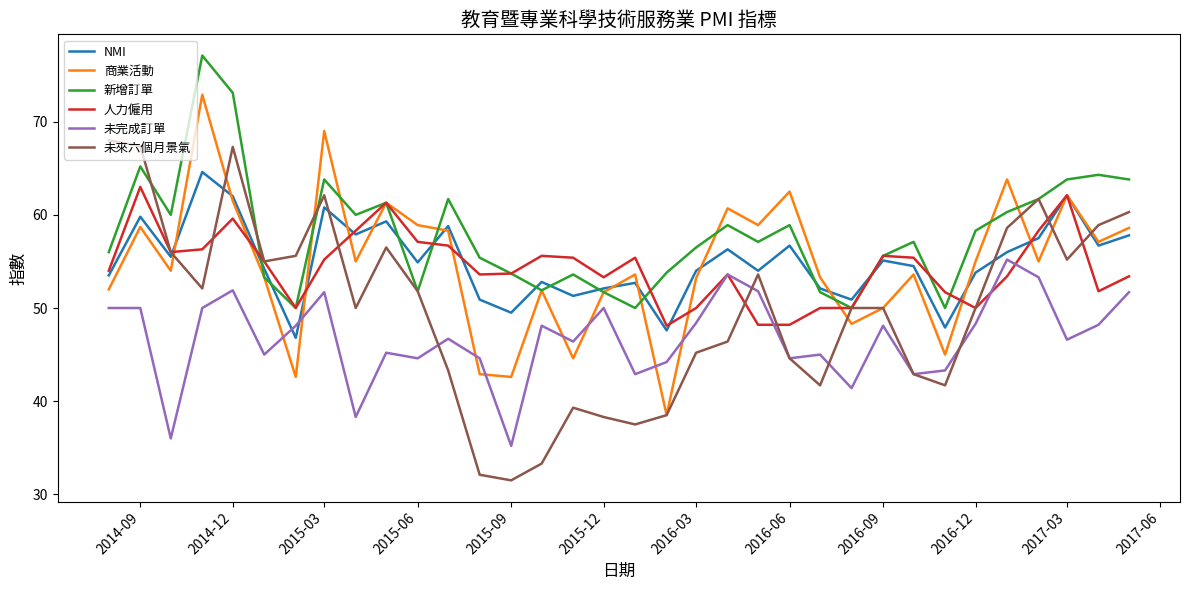

What is the maximum value for 未完成訂單?

55.2